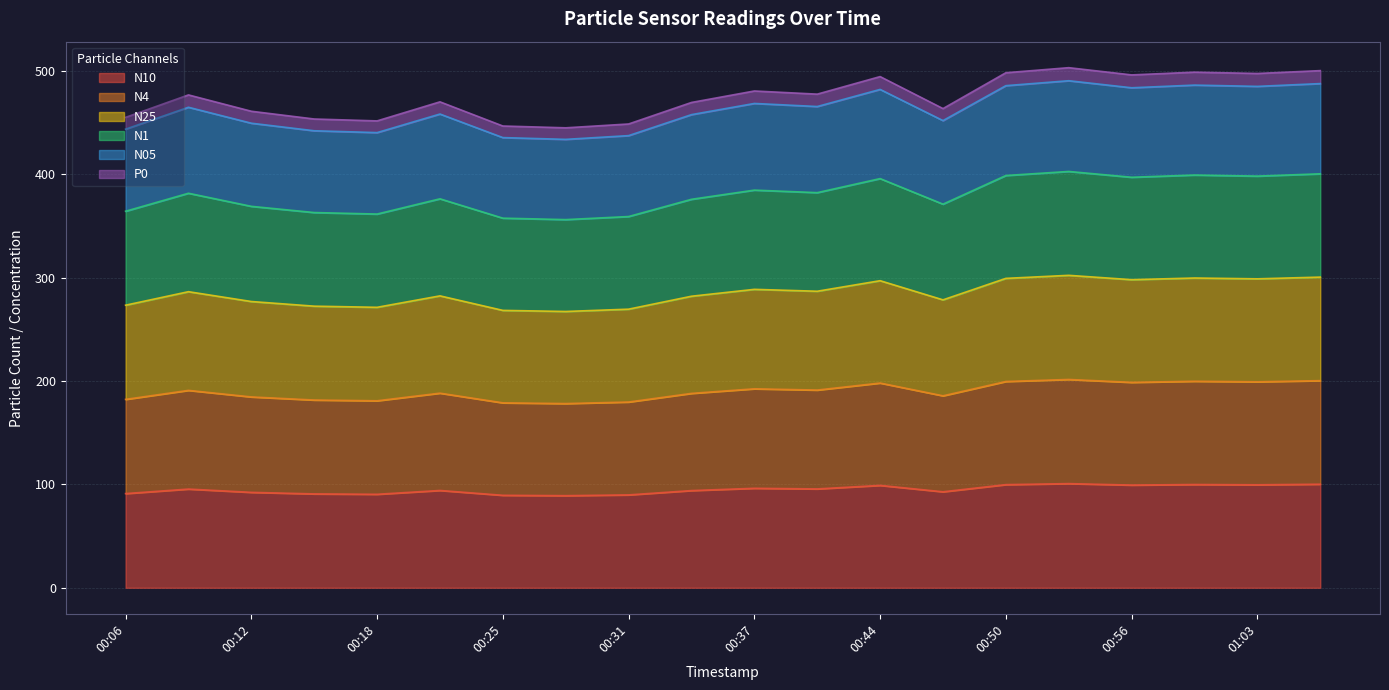

Between 00:40 and 01:06, which is larger?

01:06